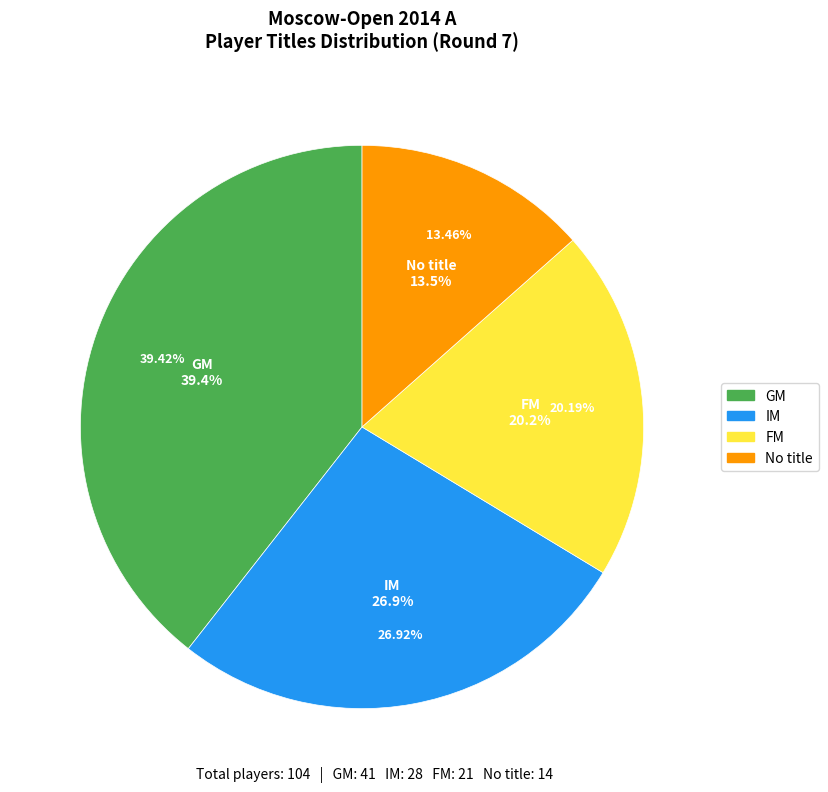

True or false: GM accounts for 56% of the total.

False